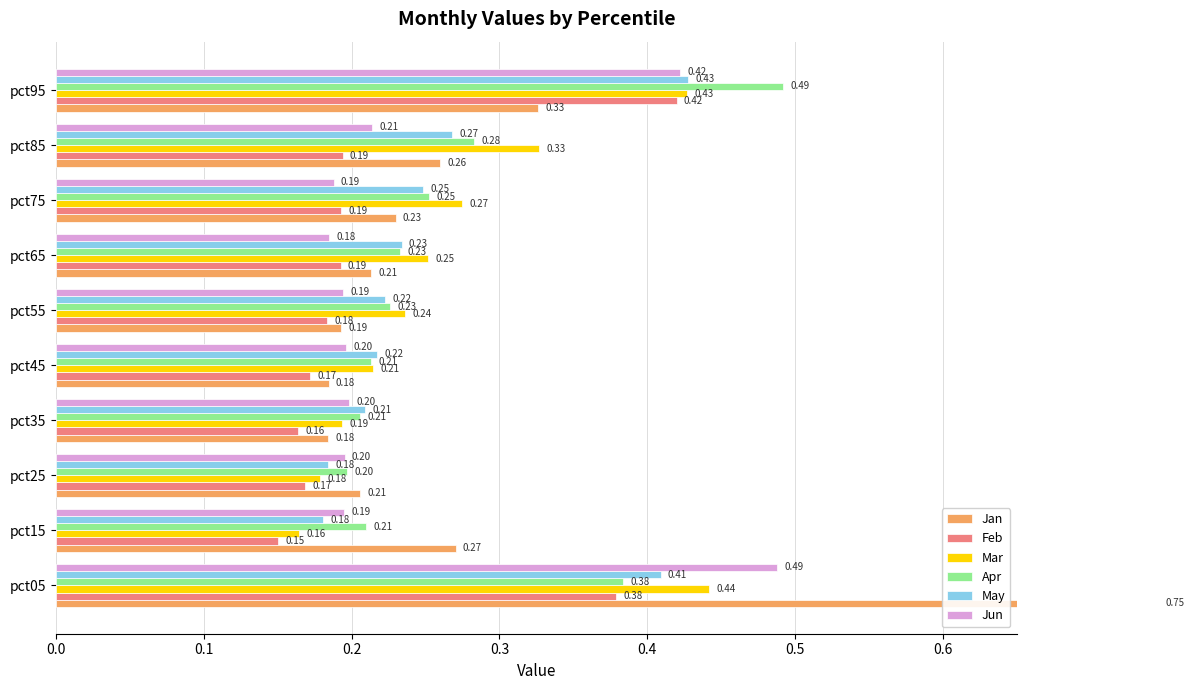

True or false: Mar has a value of 0.3 at pct15.

False